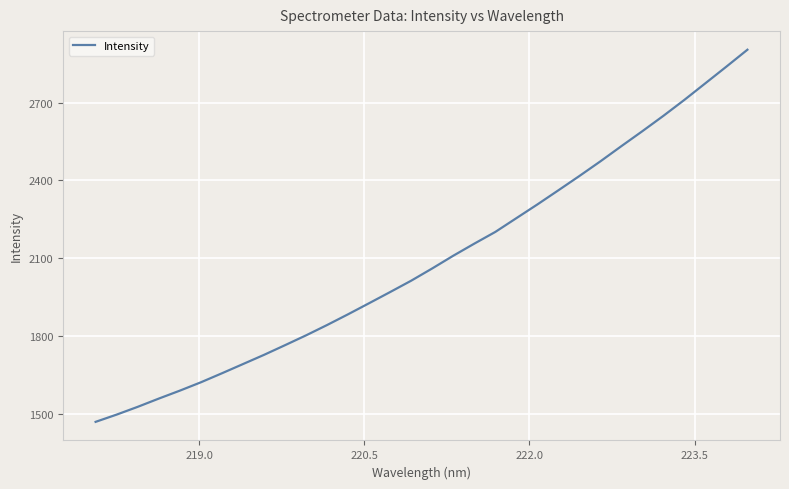

What is the difference between the maximum and minimum values?

1432.0